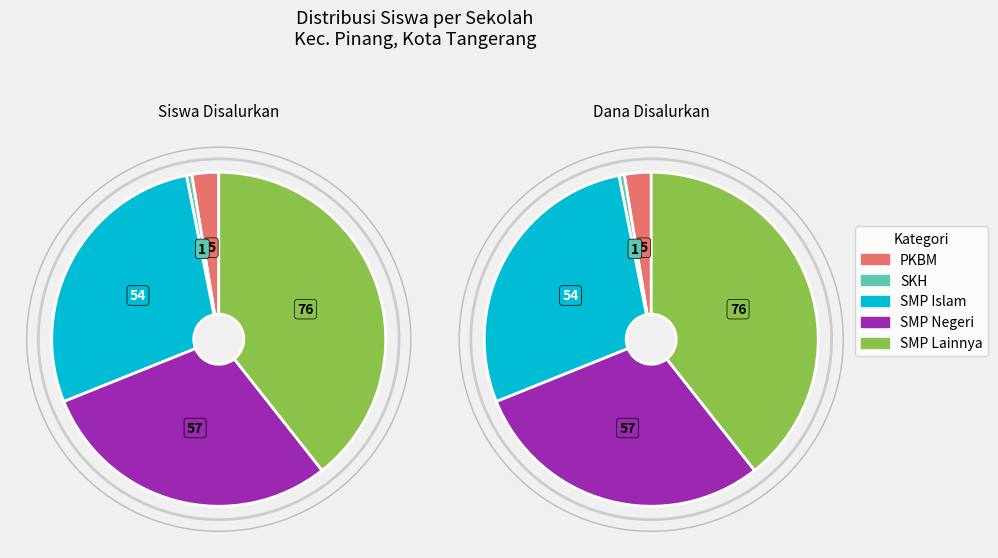

Does any single category account for the majority?

No